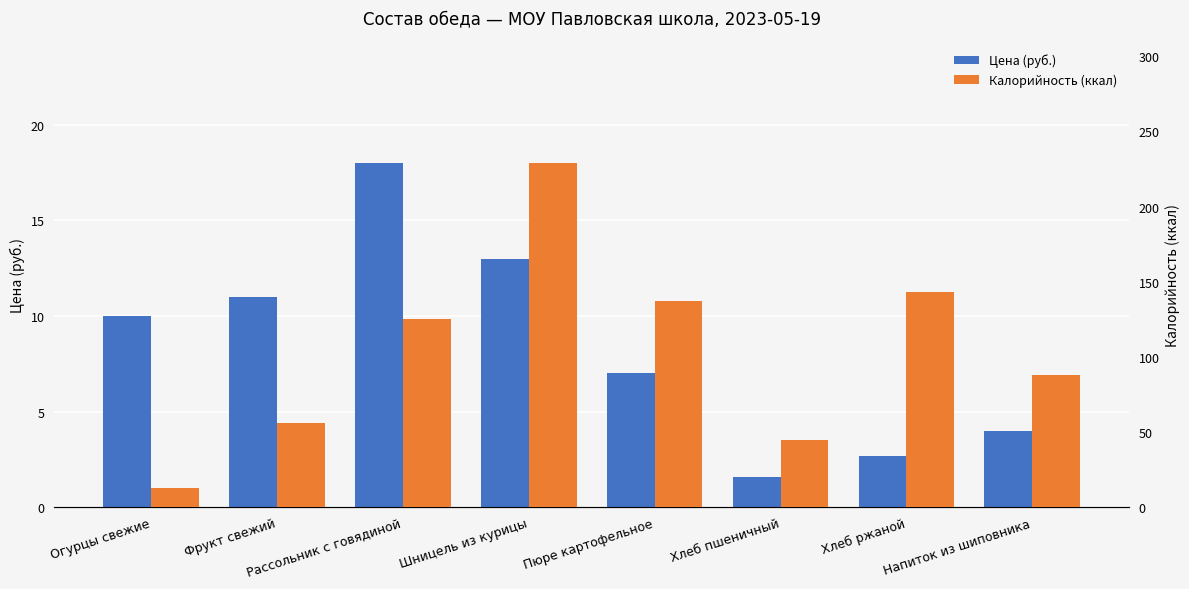

At which label is Цена (руб.) closest to 9?

Огурцы свежие